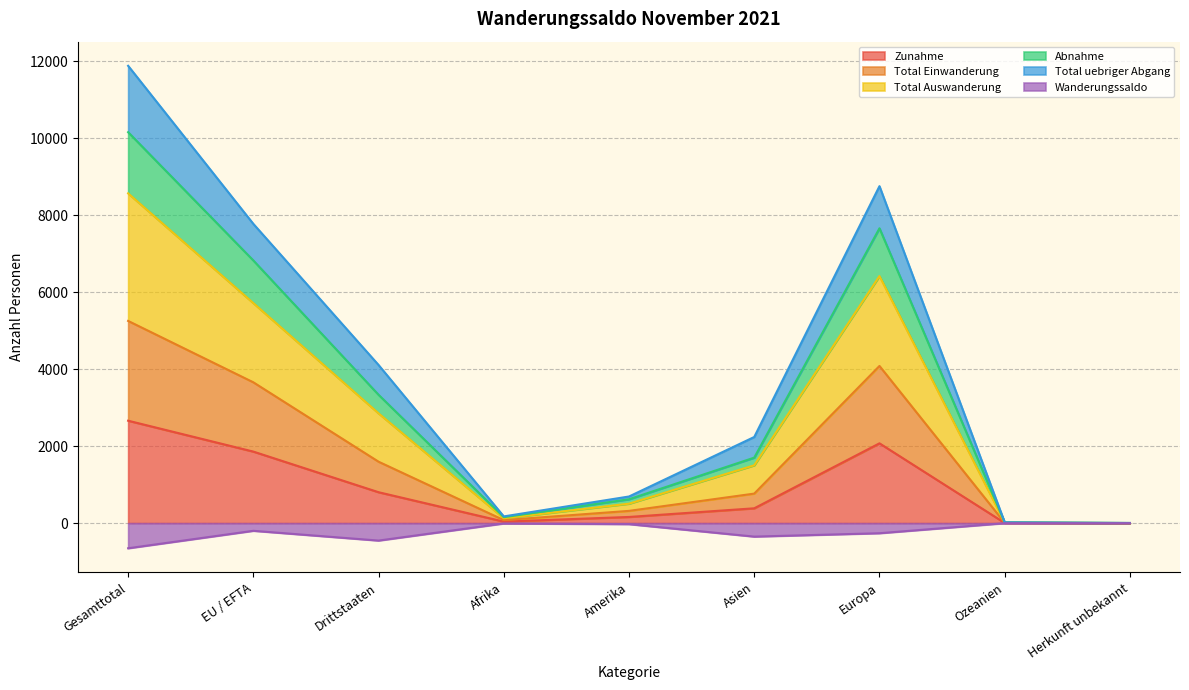

True or false: Zunahme and Abnahme intersect in this chart.

False